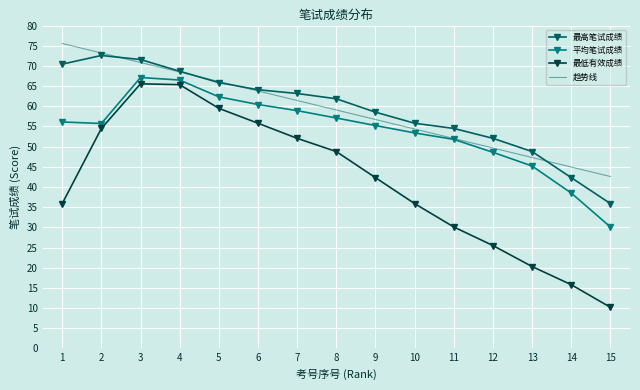

At which category is the sum across all series the highest?

3